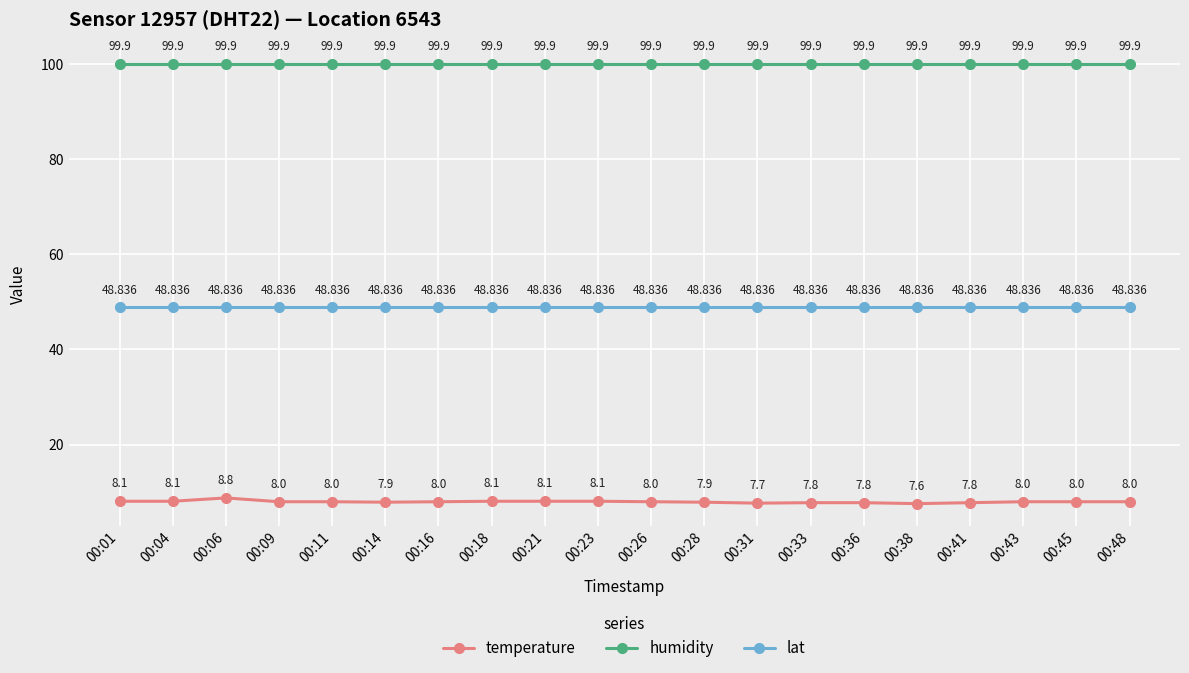

Which series has the largest range (max minus min)?

temperature